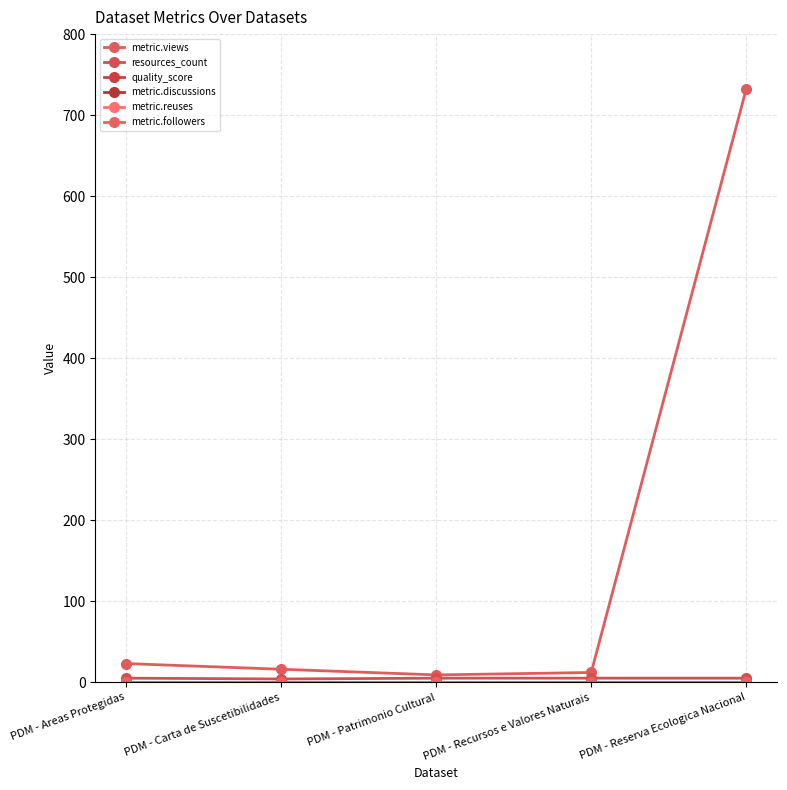

Is this an area chart (filled region under the line)?

No